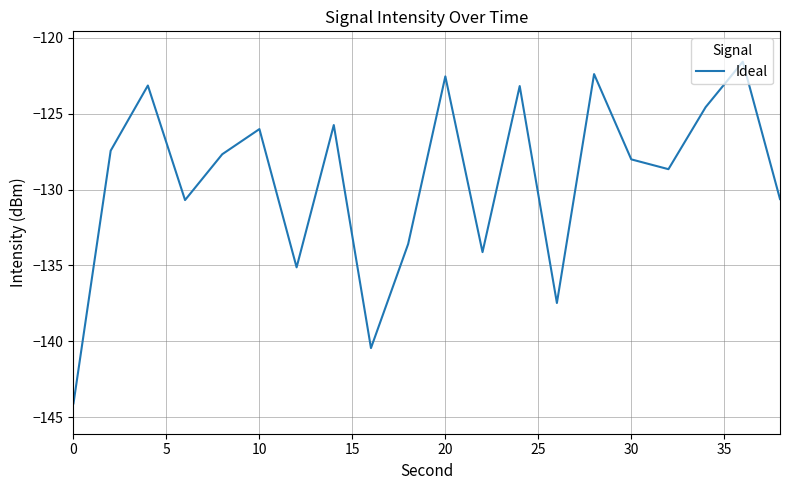

What is the maximum value shown in the chart?

-121.6